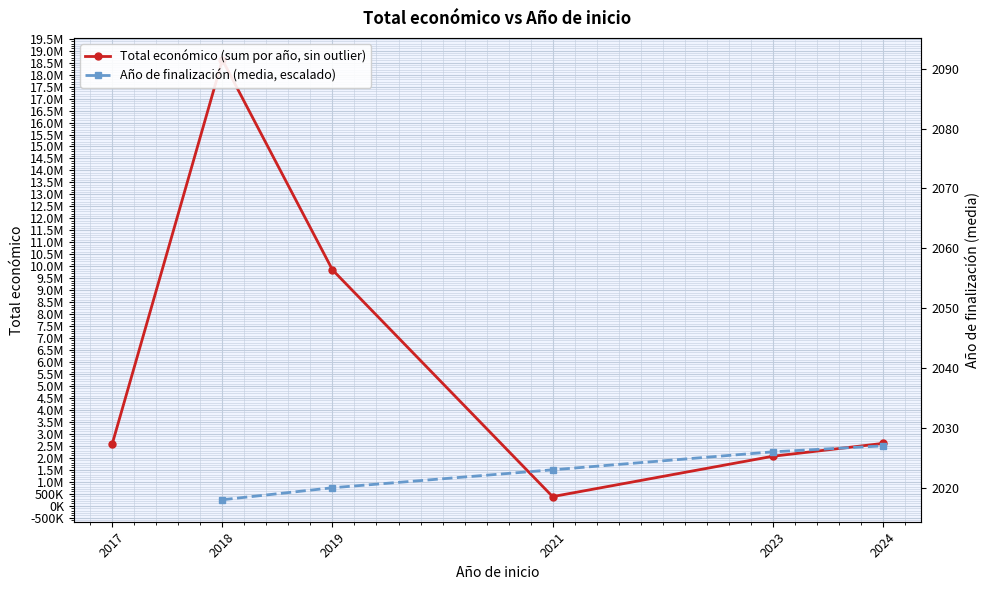

How many values in the Total económico (sum por año, sin outlier) series exceed 2601616?

2